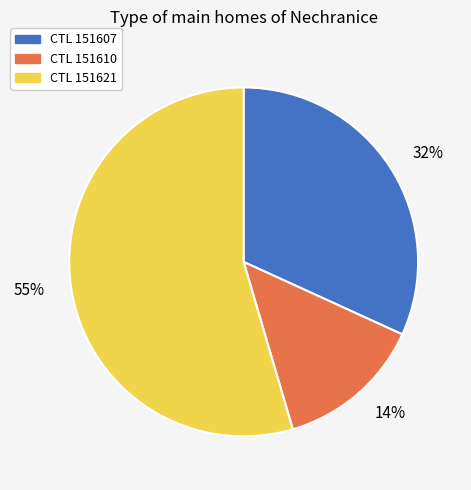

To the nearest percent, what is the average slice percentage?

33%